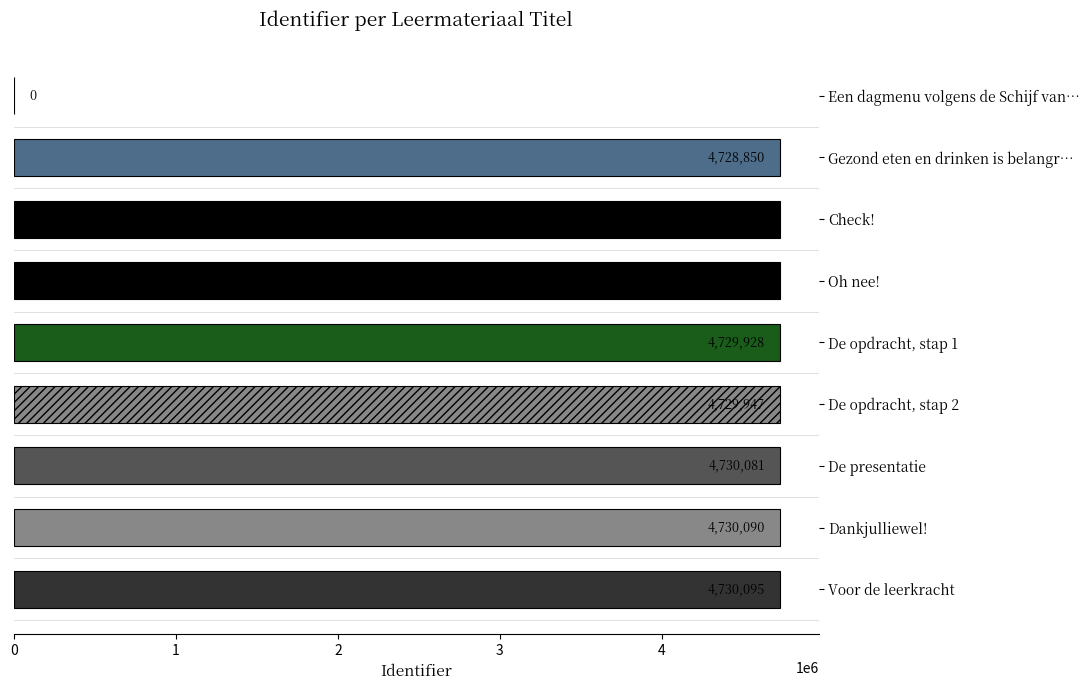

Count the number of data series in this chart.

1